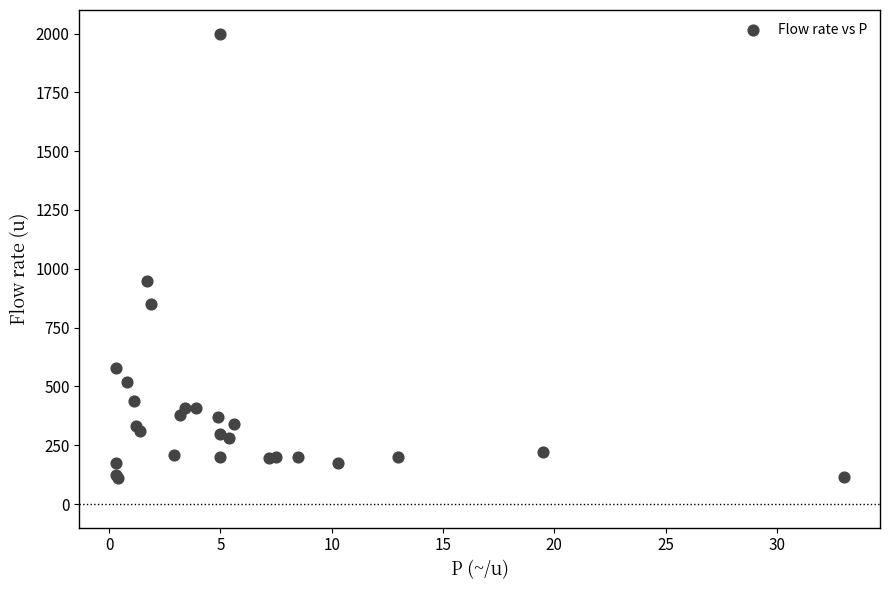

What Y value in the scatter plot is closest to 1055?

950